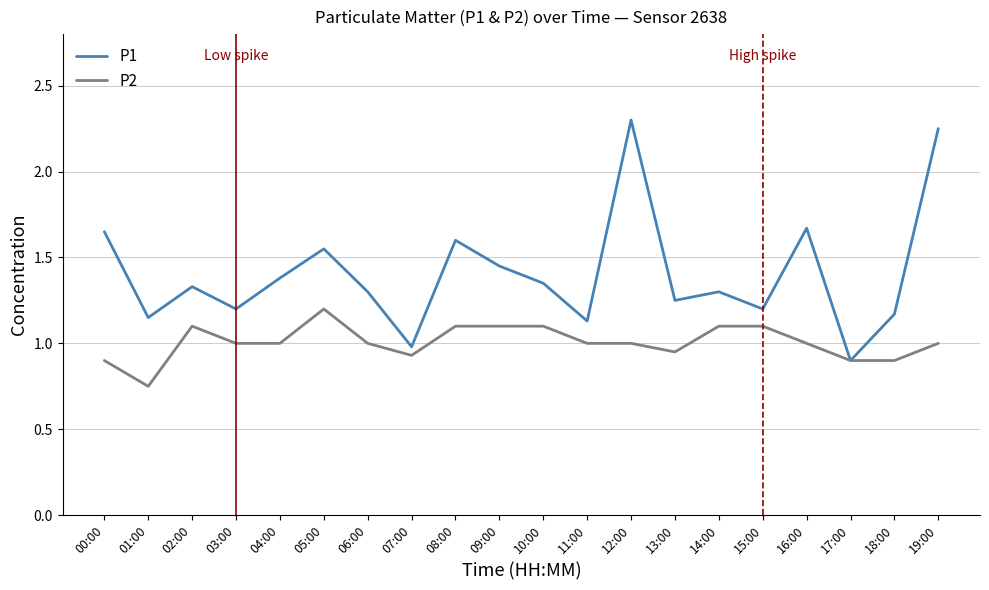

Where is P2 nearest to the value 0?

01:00